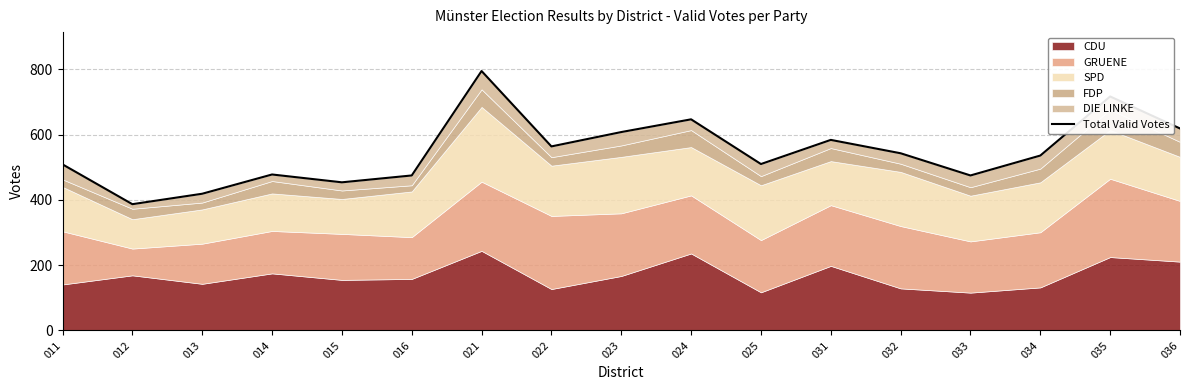

The value at 014 is 732. True or false?

False